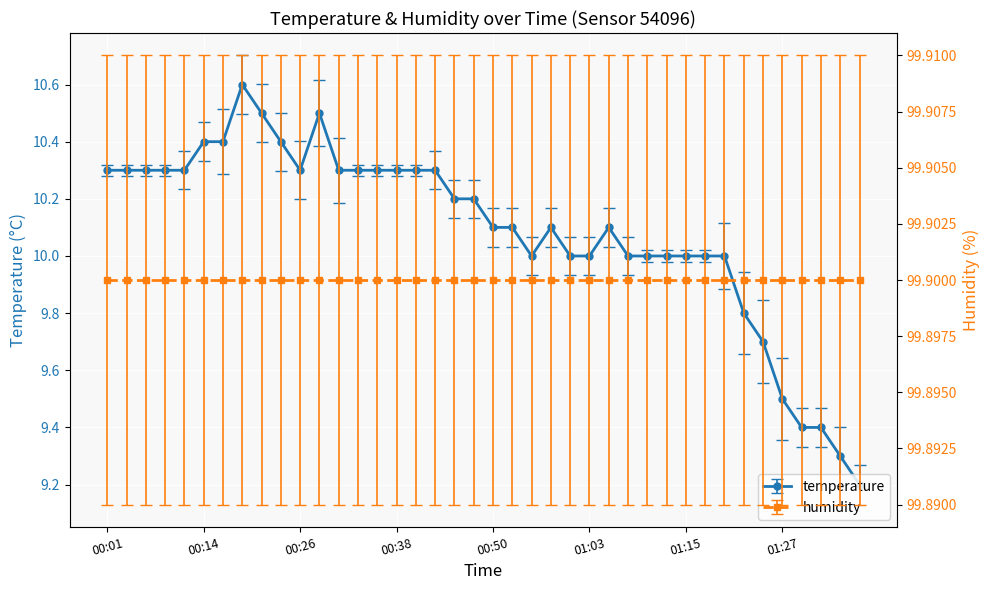

Read the value at 00:45.

10.2